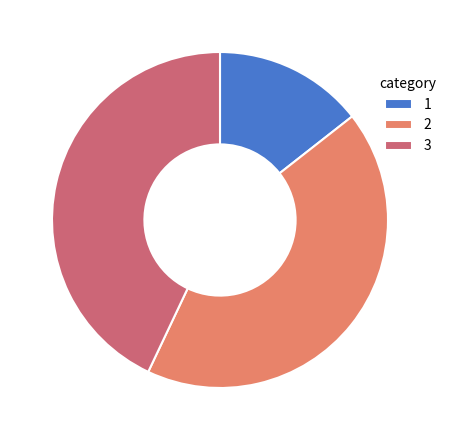

Is it true that 2 is 43% of the pie?

True